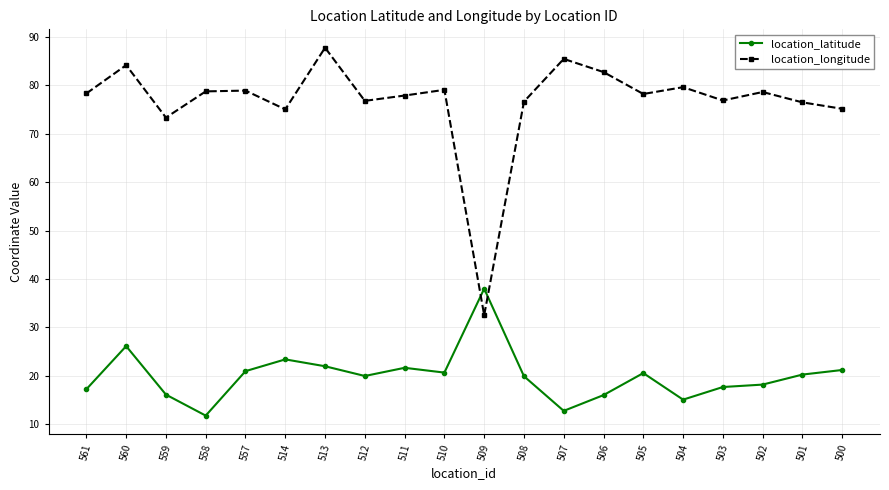

Count the number of categories in the chart.

20